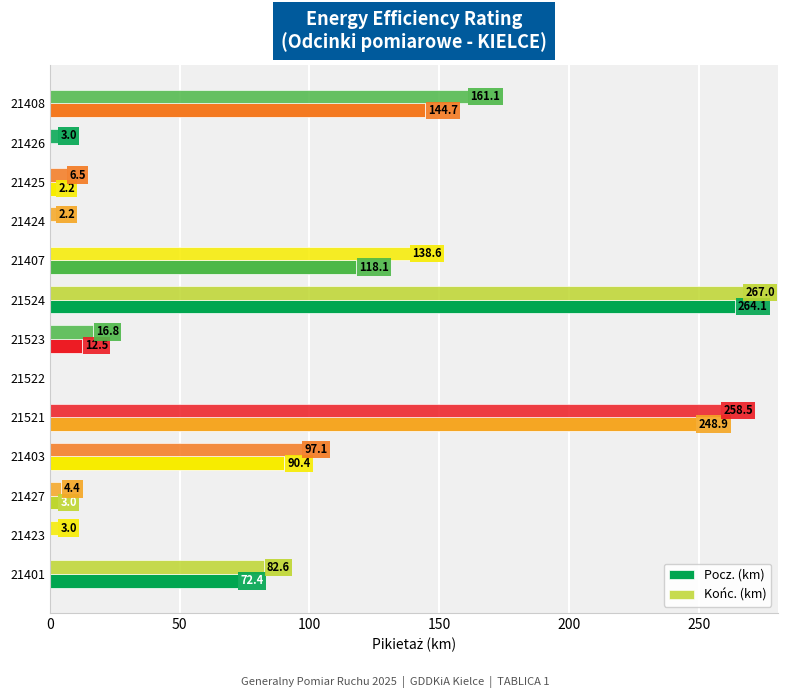

How many values in the Pocz. (km) series exceed 12?

7